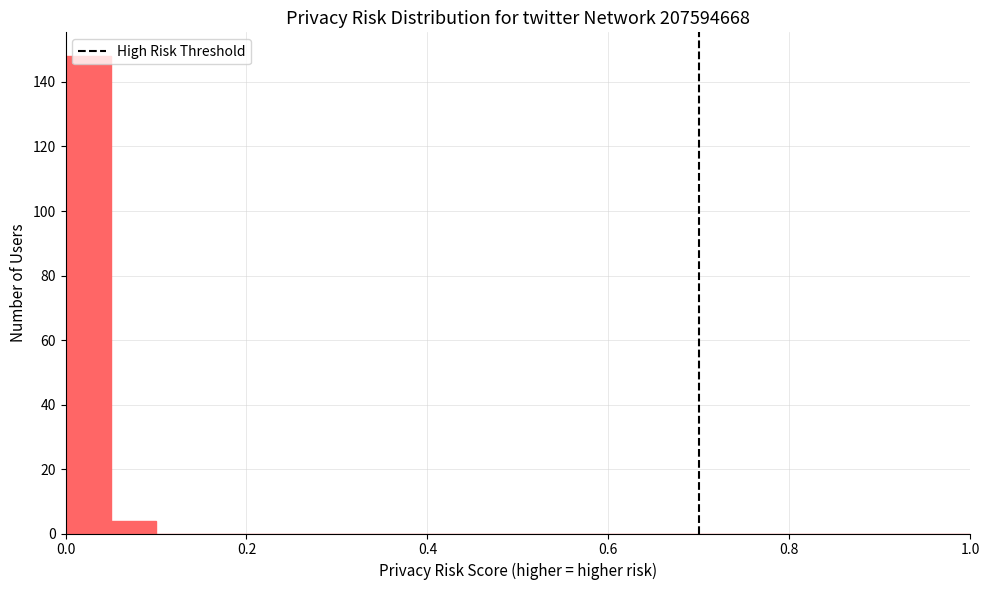

Around what value on the x-axis is the tallest bar? Give the approximate position of its centre, as read against the axis.

0.02